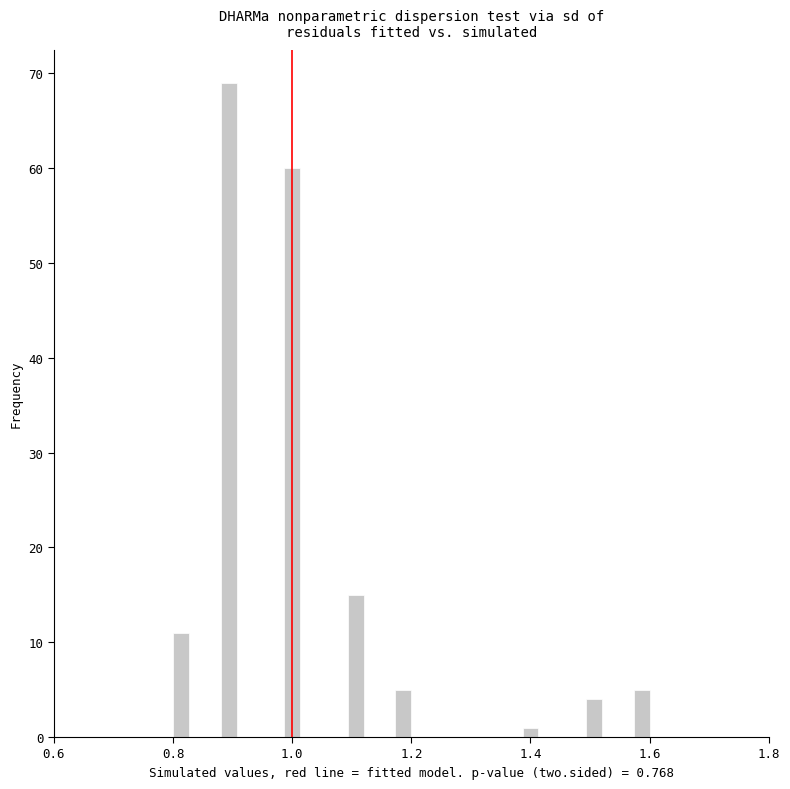

Read against the x-axis, roughly where is the centre of the tallest bar?

0.90